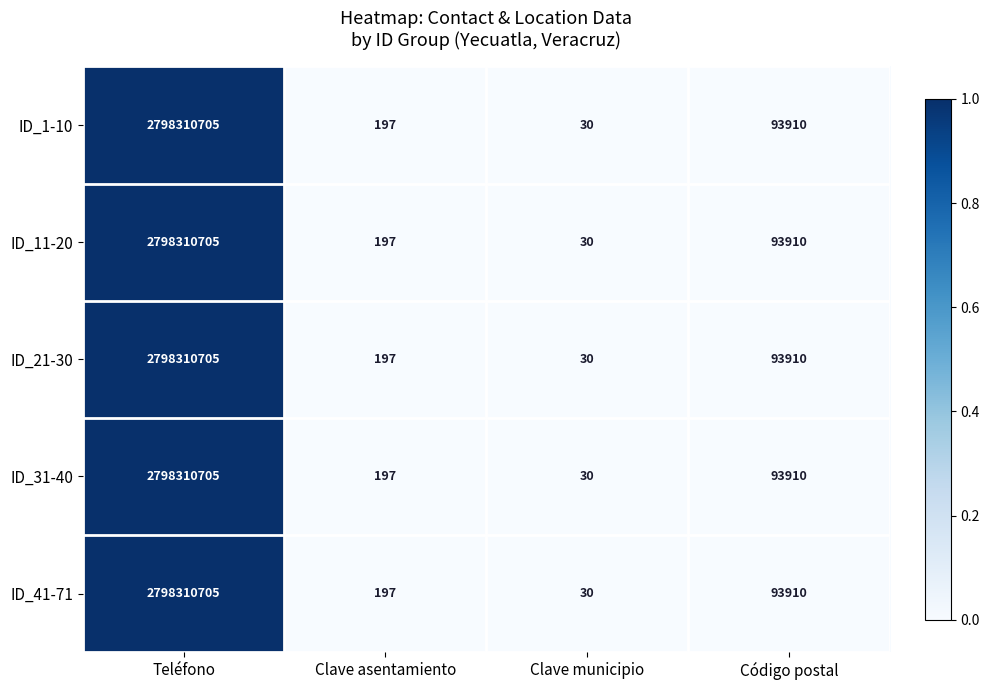

What is the sum of all ID_31-40 values?

2798404842